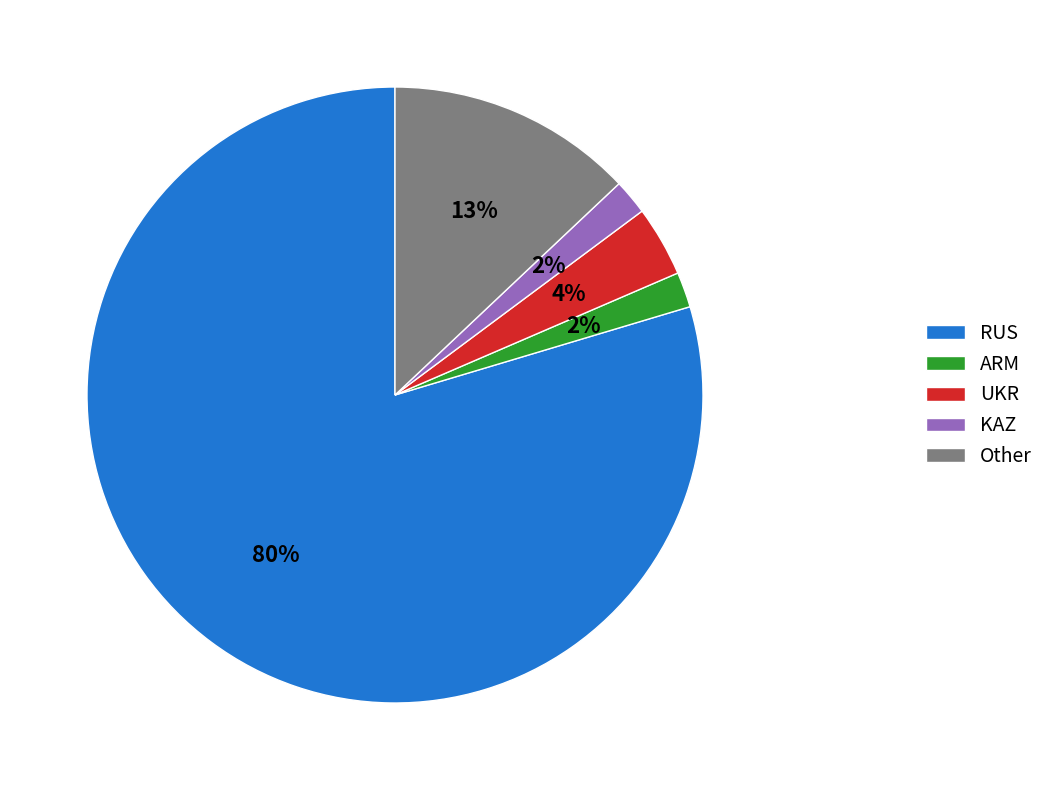

Is there any slice that represents more than half of the pie?

Yes